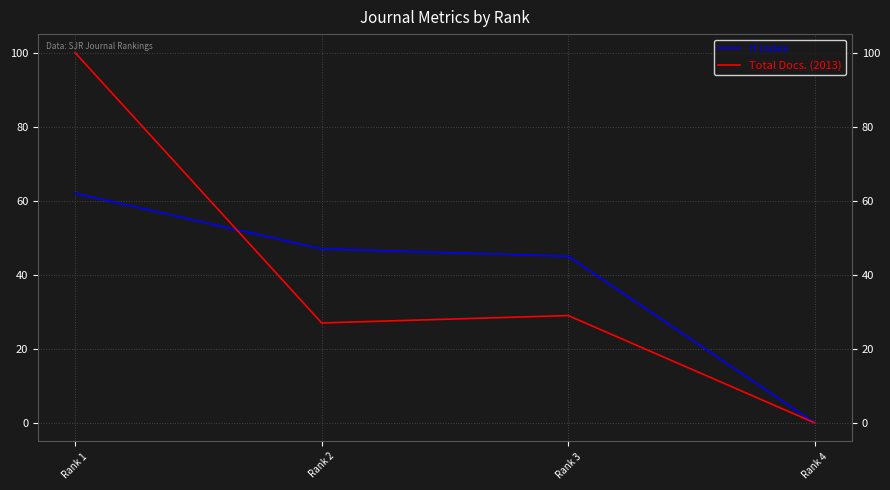

At which category does Total Docs. (2013) reach its first local peak?

Rank 3